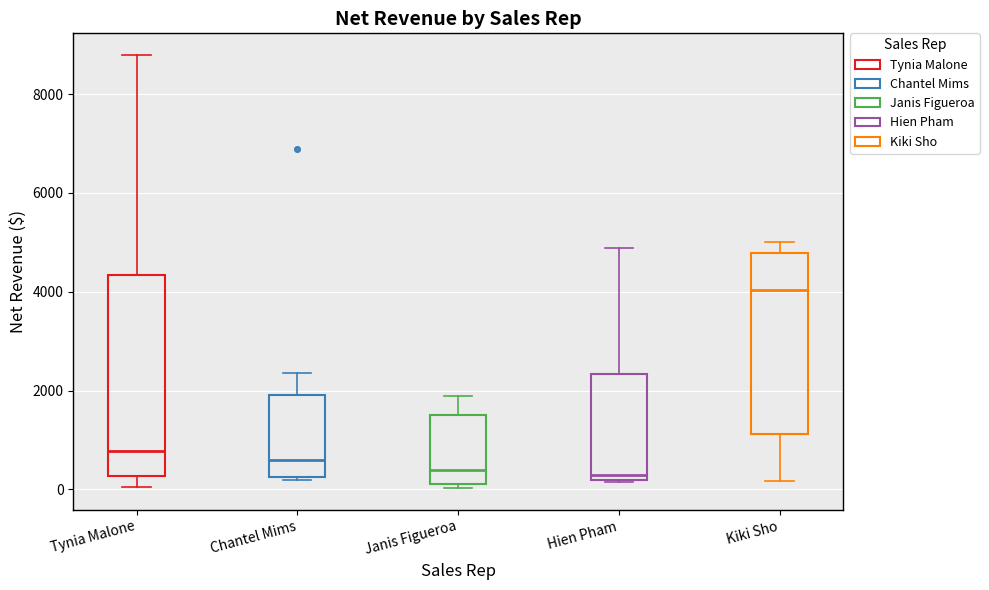

Reading left to right, read every box against the y-axis: the position of its median line, the range the box covers, and the ends of its whiskers. The values are not printed on the chart, so give them approximately, as read against the axis.

Tynia Malone: median 800, box 200 to 4400, whiskers 0 to 8800
Chantel Mims: median 600, box 200 to 2000, whiskers 200 (just below the box's lower edge) to 2400
Janis Figueroa: median 400, box 200 to 1600, whiskers 0 to 1800
Hien Pham: median 200 (just above the box's lower edge), box 200 to 2400, whiskers 200 to 4800
Kiki Sho: median 4000, box 1200 to 4800, whiskers 200 to 5000